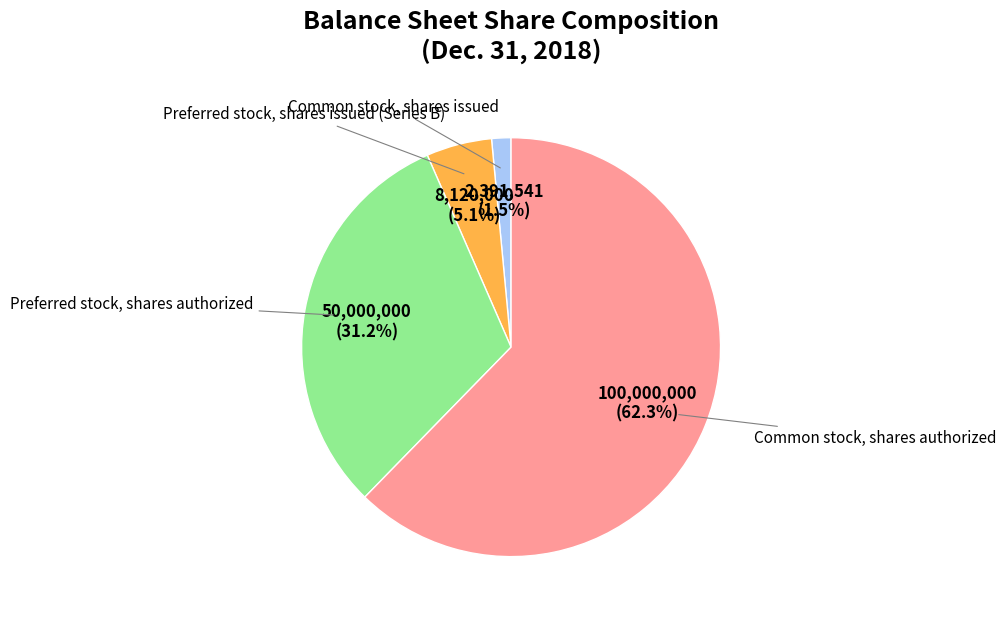

What percentage is NOT represented by Common stock, shares issued?

98.5%